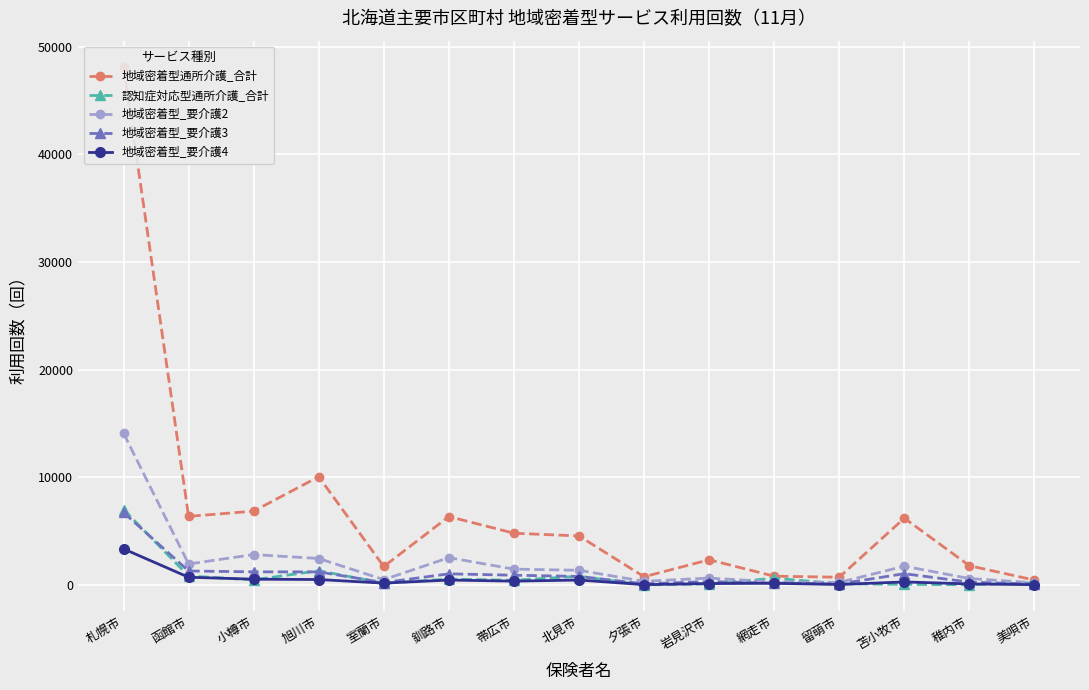

Which series changed the most between 帯広市 and 稚内市?

地域密着型通所介護_合計